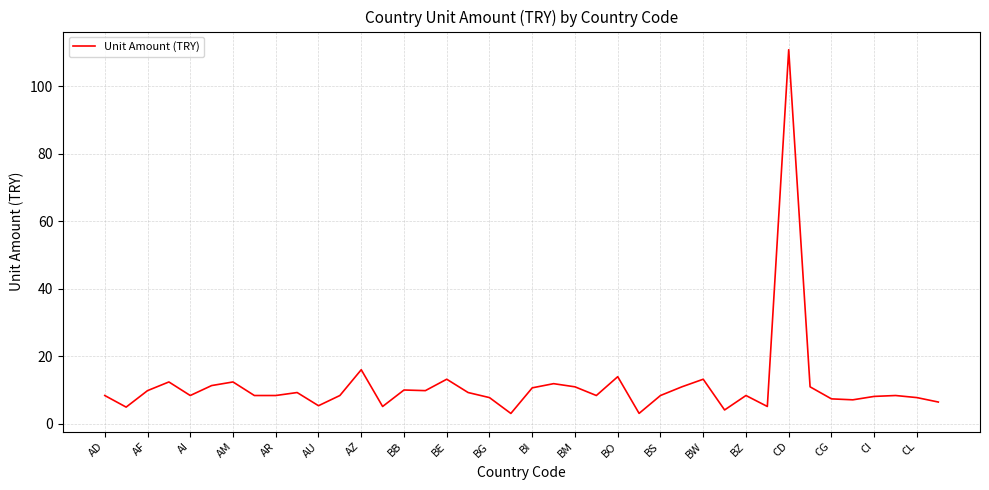

What is the maximum value shown in the chart?

110.8